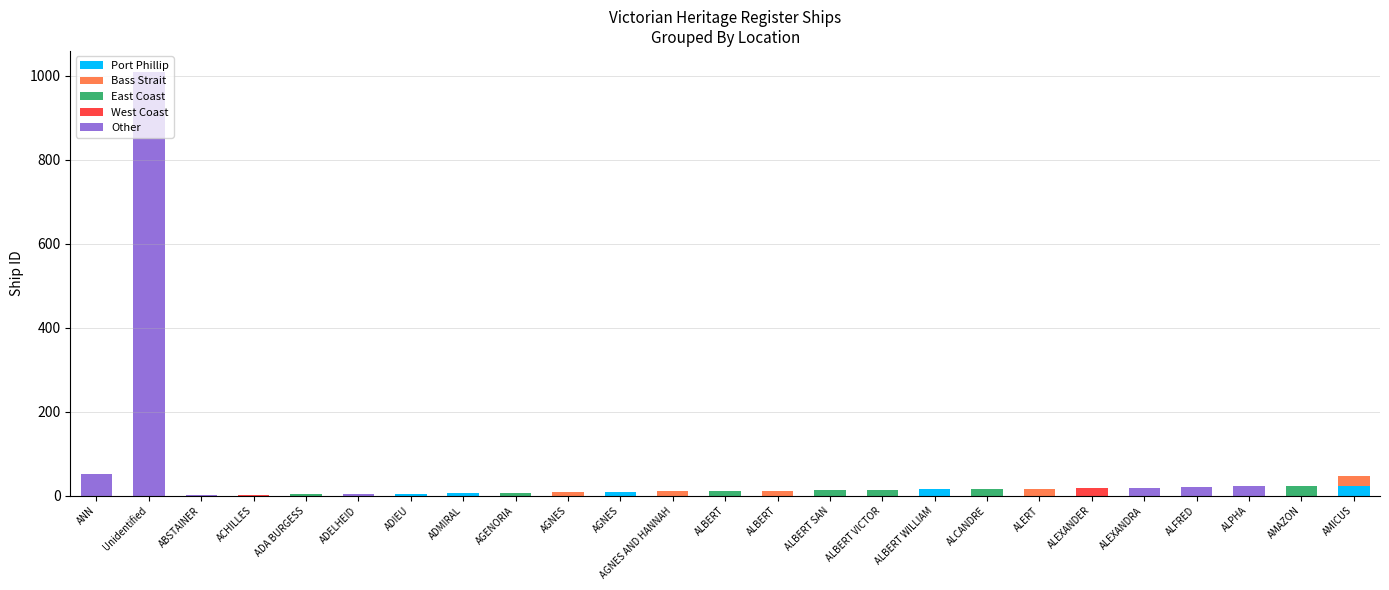

Are the bars grouped side by side (vs. stacked)?

No